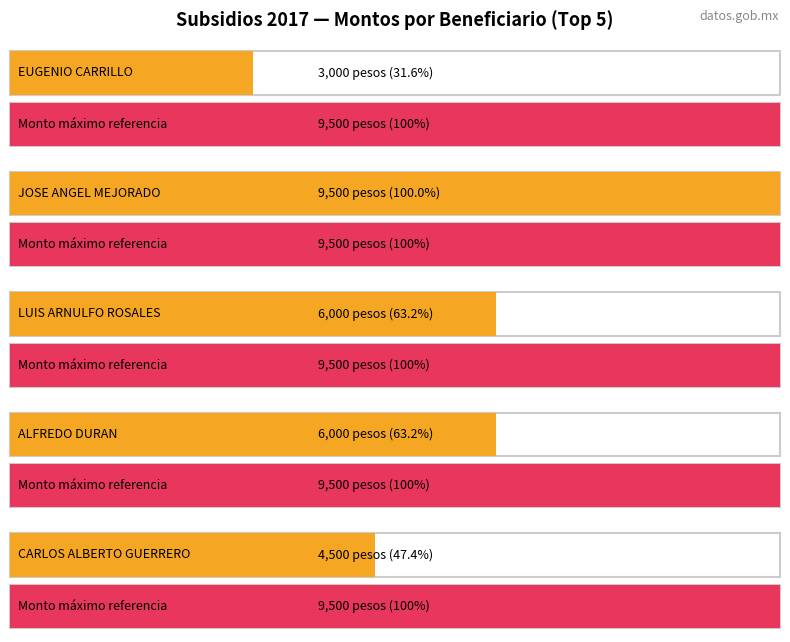

What value does the data have at LUIS ARNULFO ROSALES?

6000